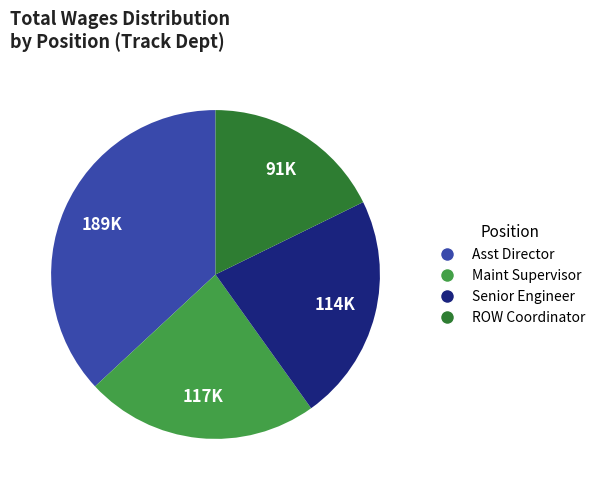

Does any single category account for the majority?

No